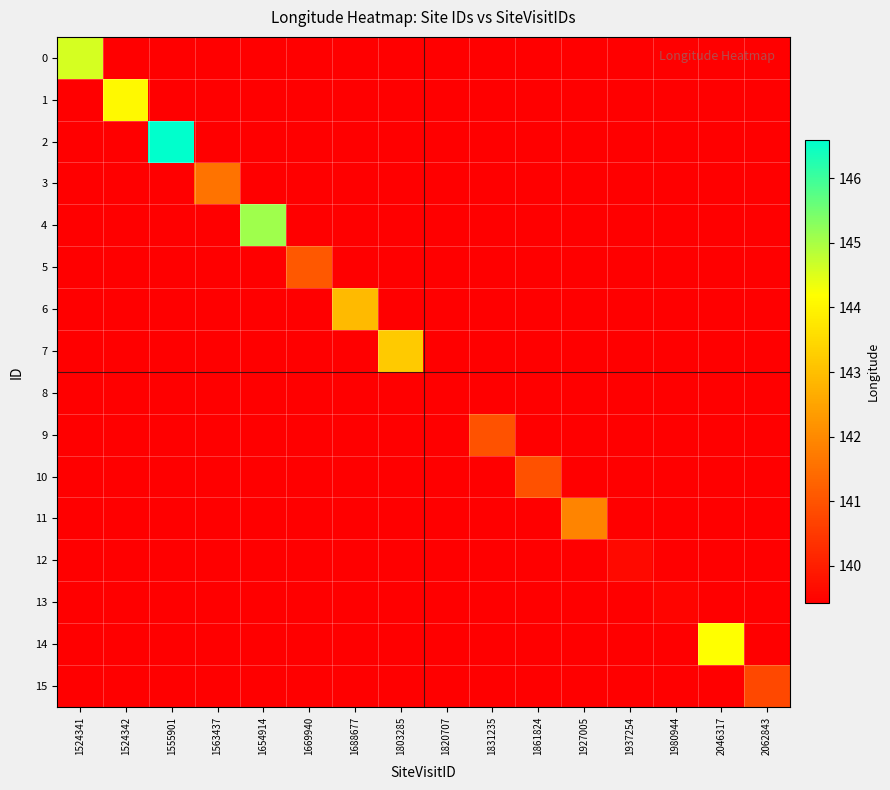

How many values in 0 are above zero?

1